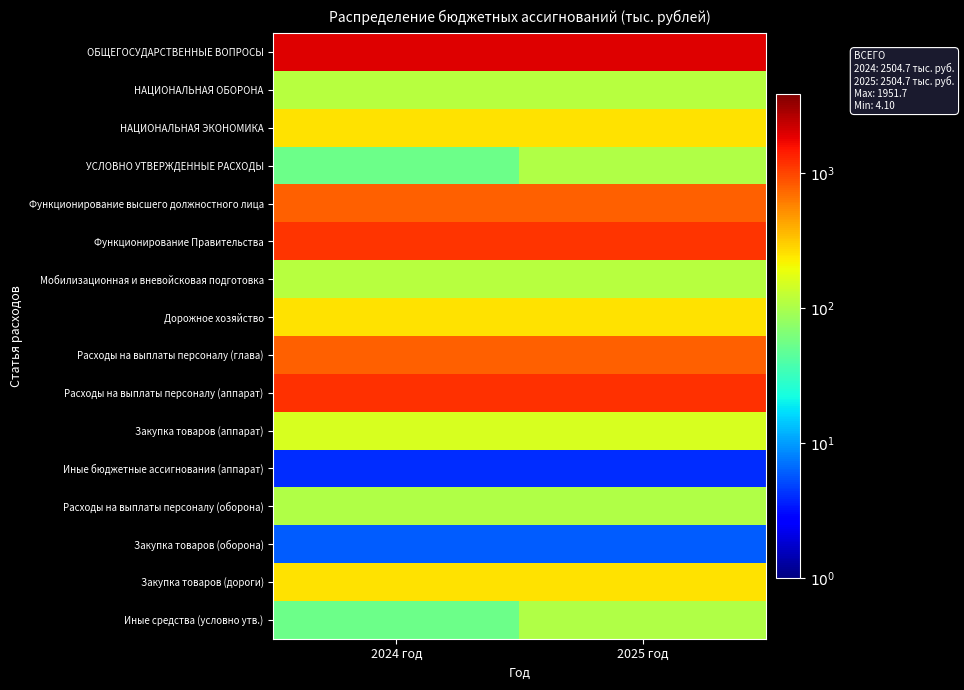

At which category is the sum across all series the highest?

2025 год